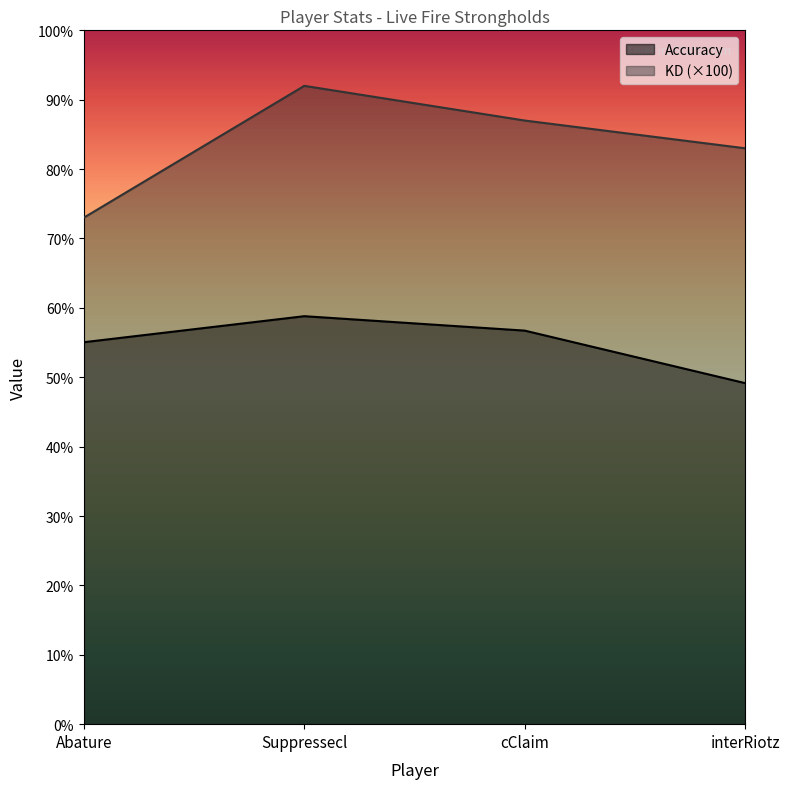

What is the average value of the Accuracy series?

54.9